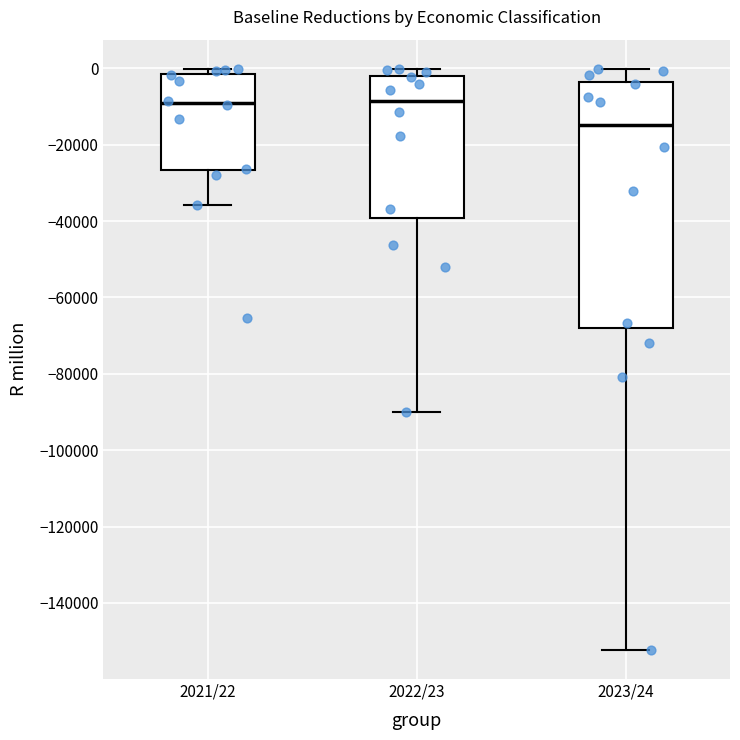

Reading left to right, transcribe this box plot: for each box, give where its median line is, the range the box spans, and where its two whiskers end, as read against the y-axis. The values are not printed on the chart, so give them approximately, as read against the axis.

2021/22: median -10000, box -26000 to -2000, whiskers -36000 to 0
2022/23: median -8000, box -40000 to -2000, whiskers -90000 to 0
2023/24: median -14000, box -68000 to -4000, whiskers -152000 to 0